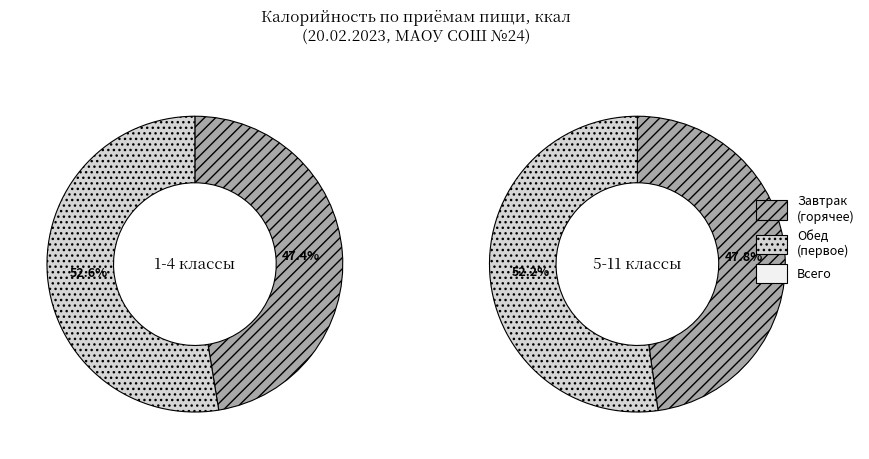

Is it true that Завтрак is 55% of the pie?

False